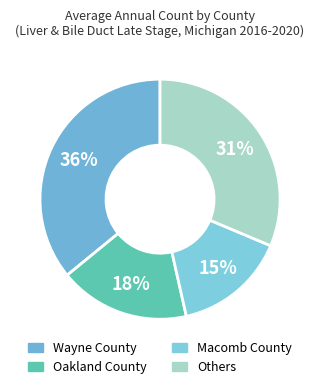

How many segments does this pie chart have?

4